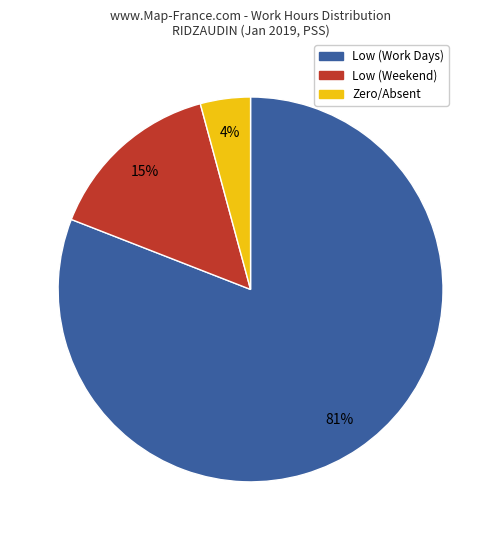

To the nearest percent, what portion does Low (Work Days) represent?

81%